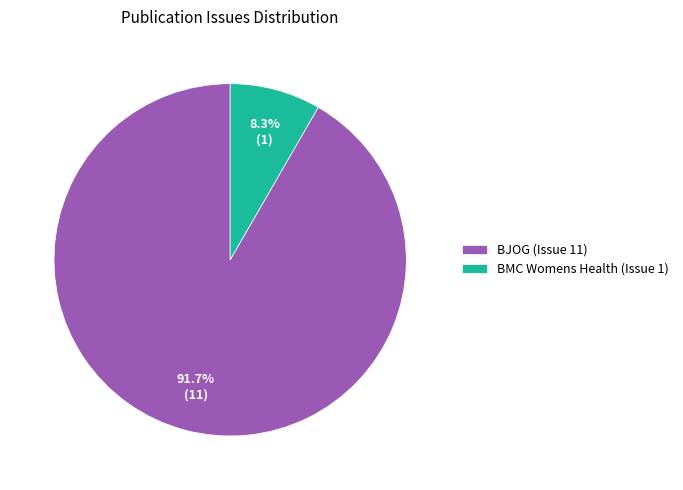

To the nearest percent, what is the combined percentage of BMC Womens Health (Issue 1) and BJOG (Issue 11)?

100%